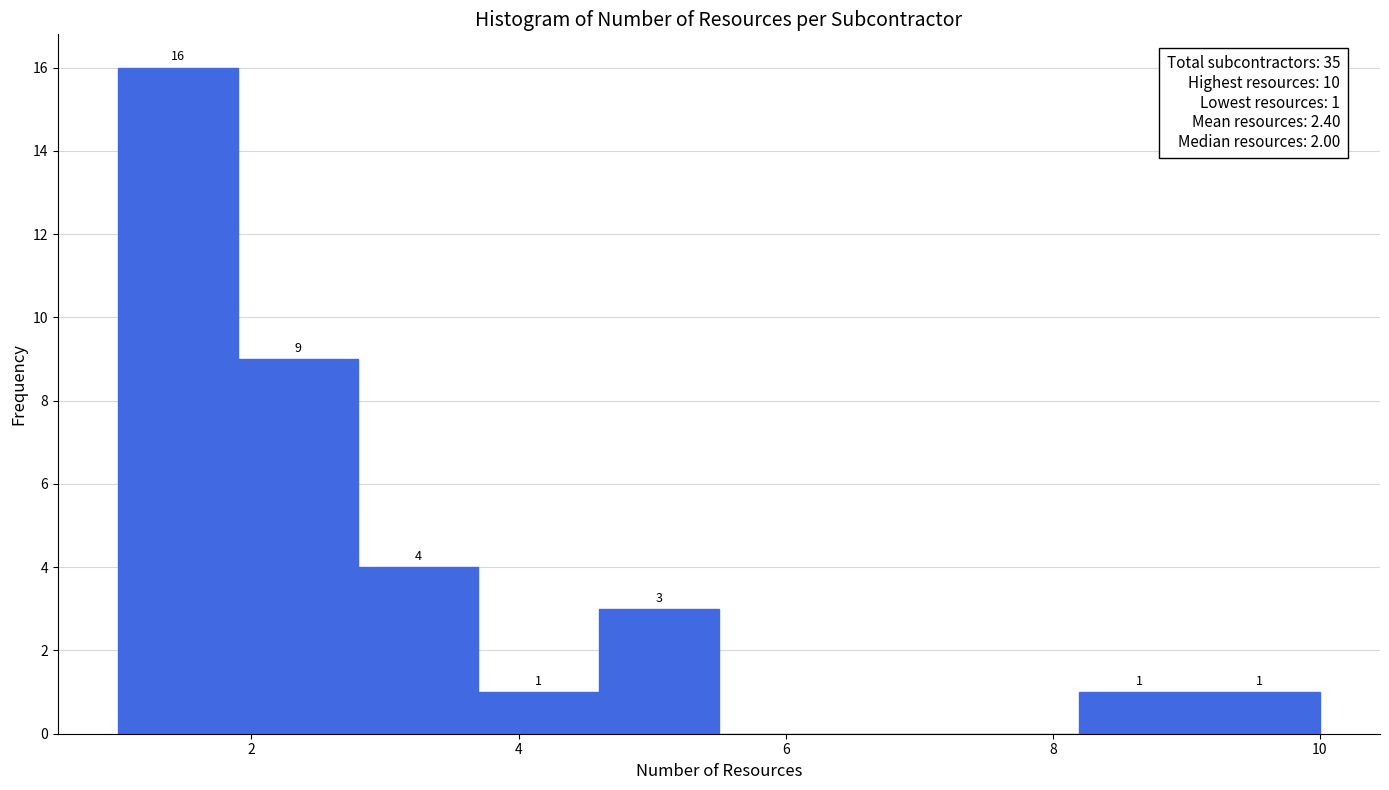

Over which range of the x-axis is the bar tallest?

1.0 to 1.9